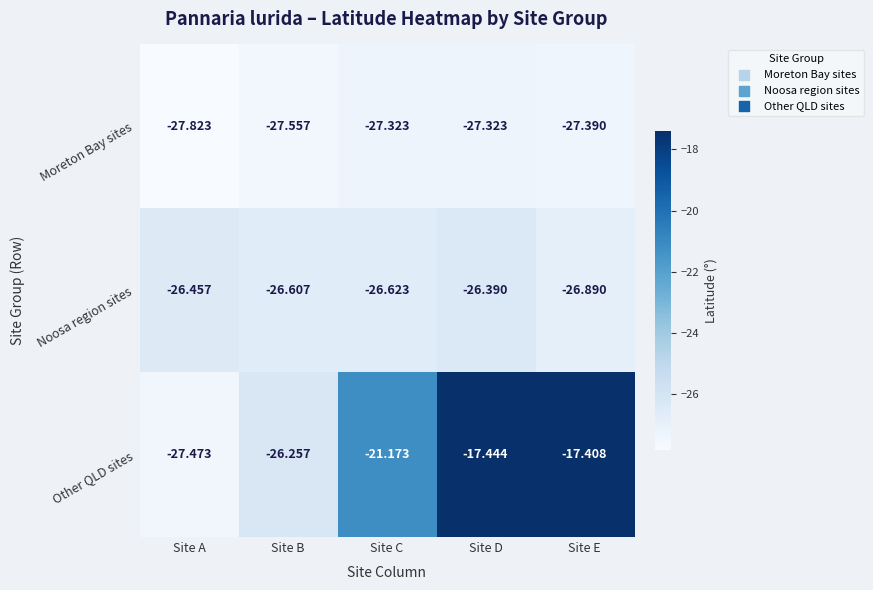

At which category does the chart reach its minimum across all series?

Site A